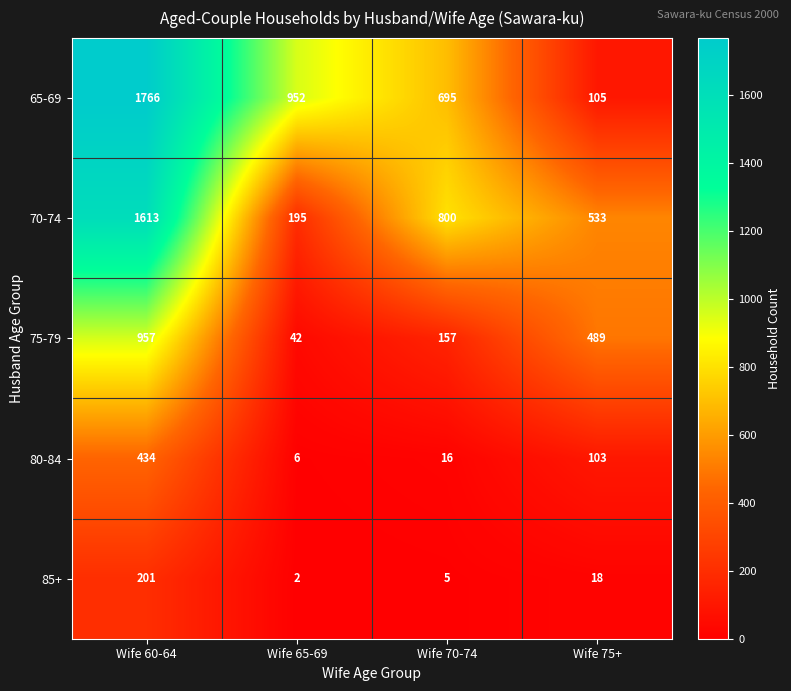

What is the smallest value displayed?

2